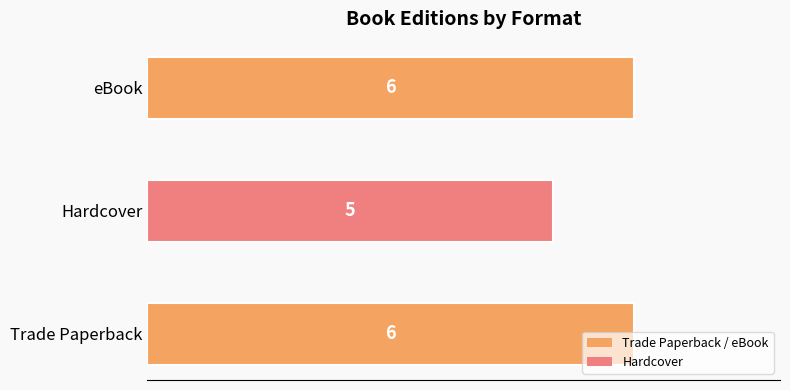

Between Hardcover and eBook, which is larger?

eBook